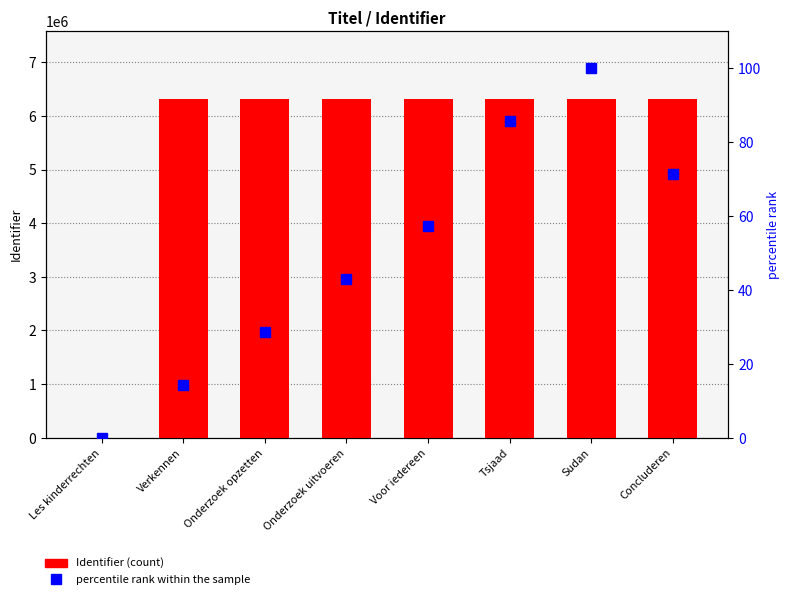

Rank the series by their average value, from highest to lowest.

Identifier, percentile rank within the sample